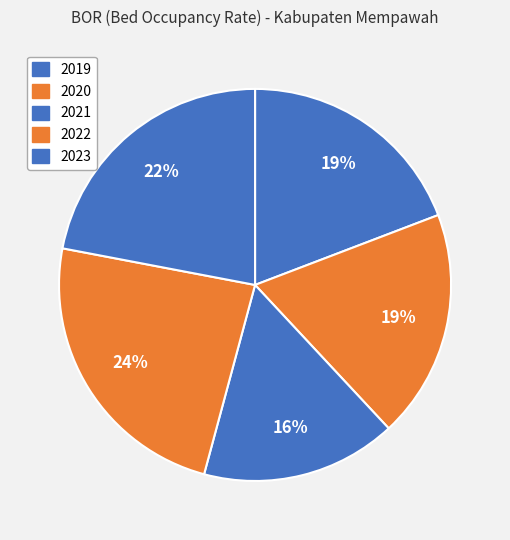

Is 2021 the majority of the pie?

No